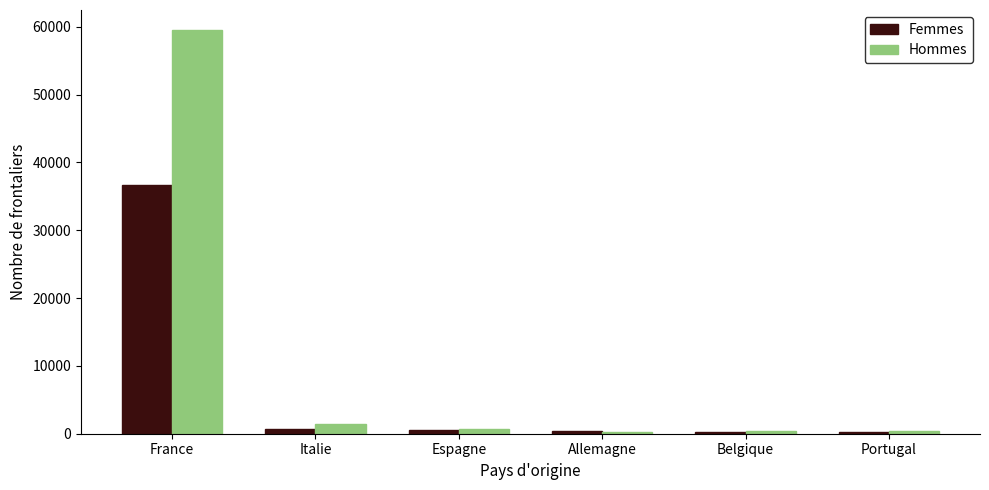

What position from the right is Belgique?

2